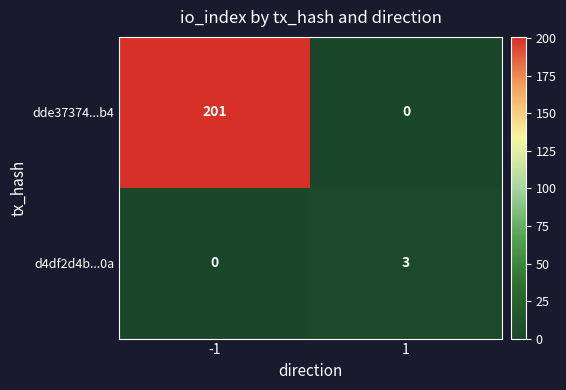

Rank the series by their average value, from lowest to highest.

d4df2d4b...0a, dde37374...b4